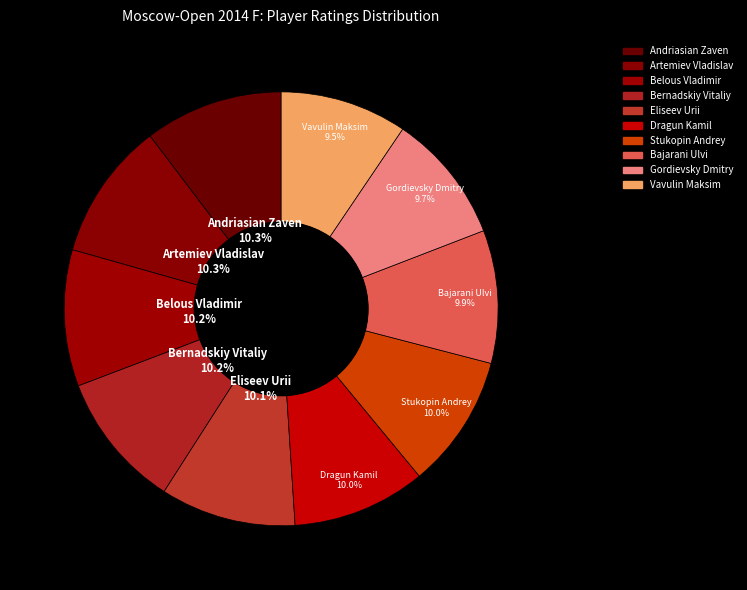

Count the number of slices in the pie.

10